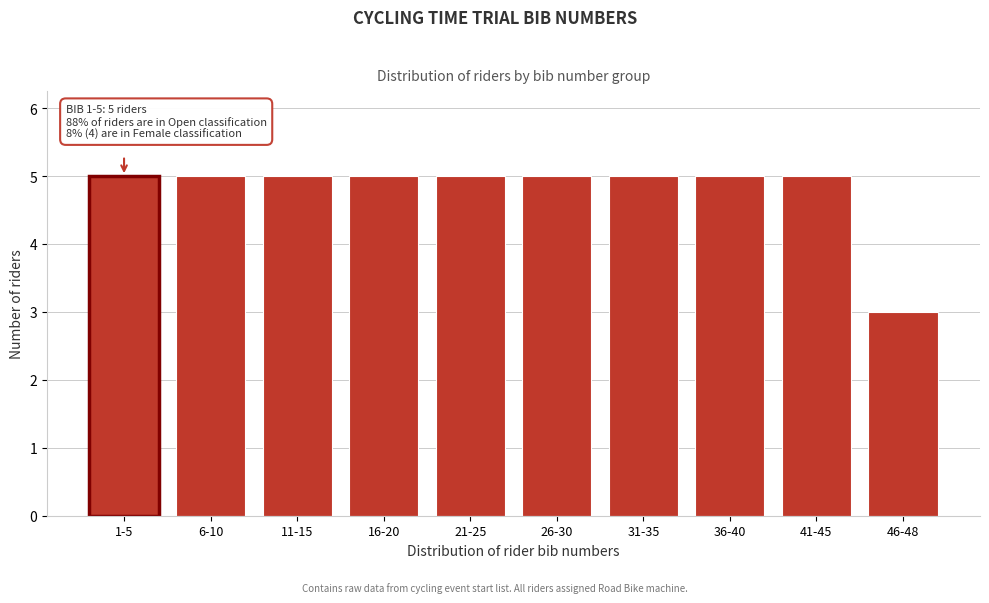

Reading right to left, list all the values displayed in this chart.

3	5	5	5	5	5	5	5	5	5